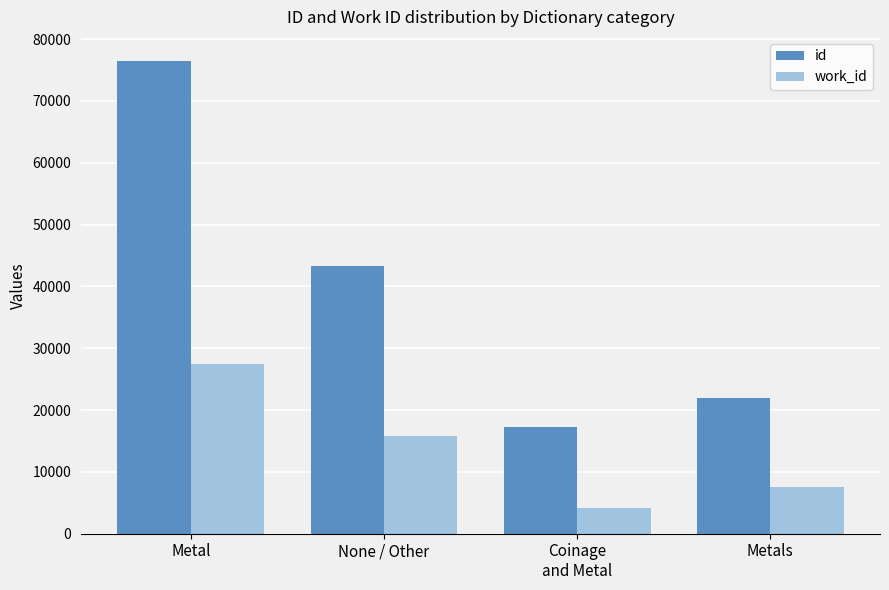

Which series has the widest spread of values?

id